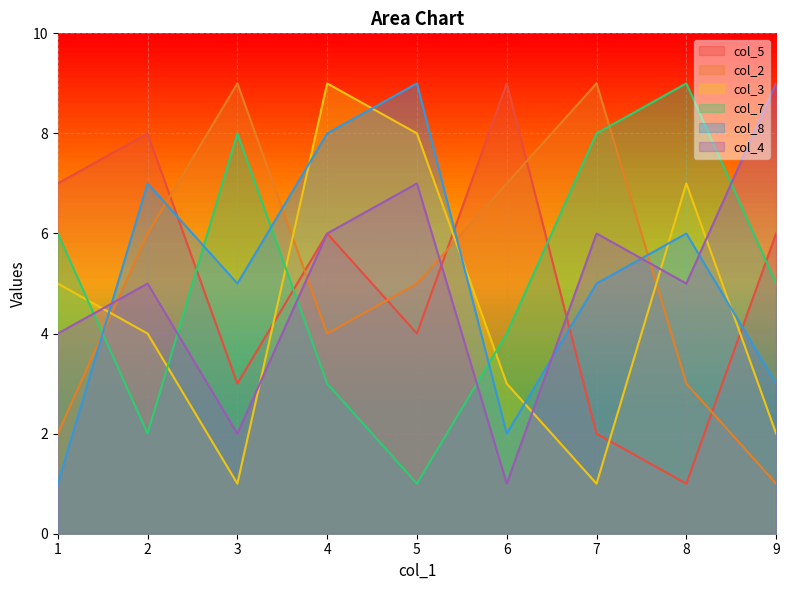

True or false: col_8 has more than 0 interior local peaks.

True